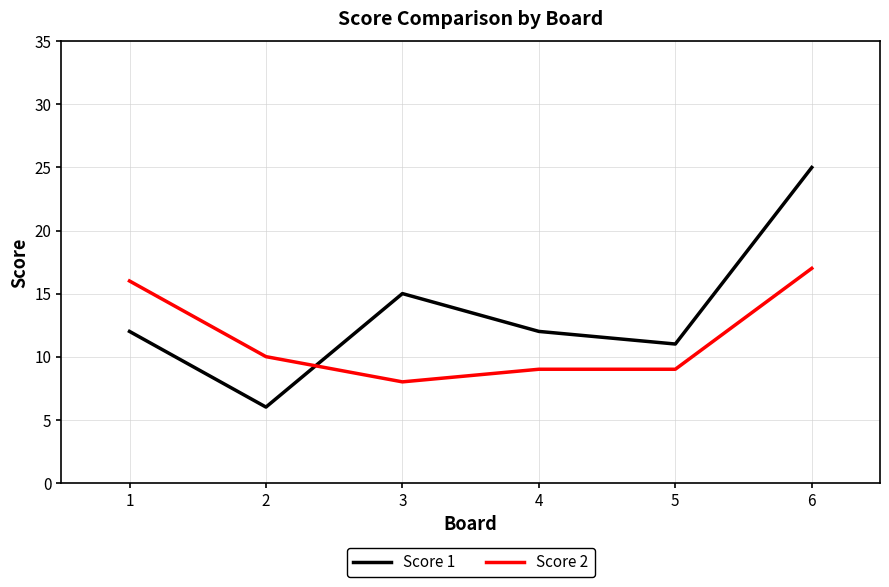

What is the highest value of the Score 2 series?

17